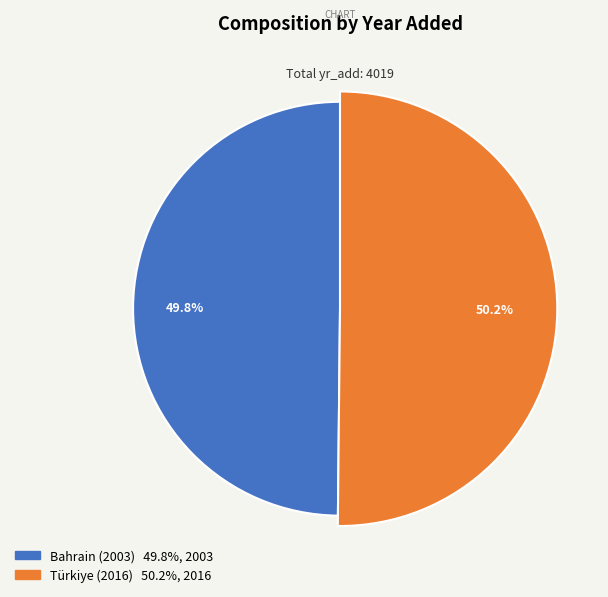

What is the smallest slice in the pie chart?

Bahrain (2003)